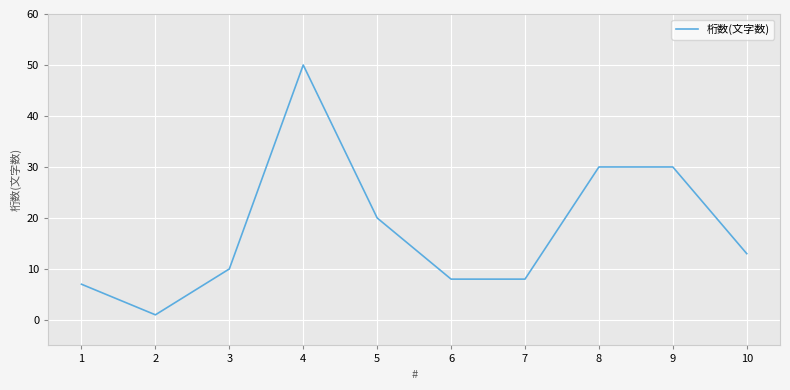

How many series are shown in this chart?

1